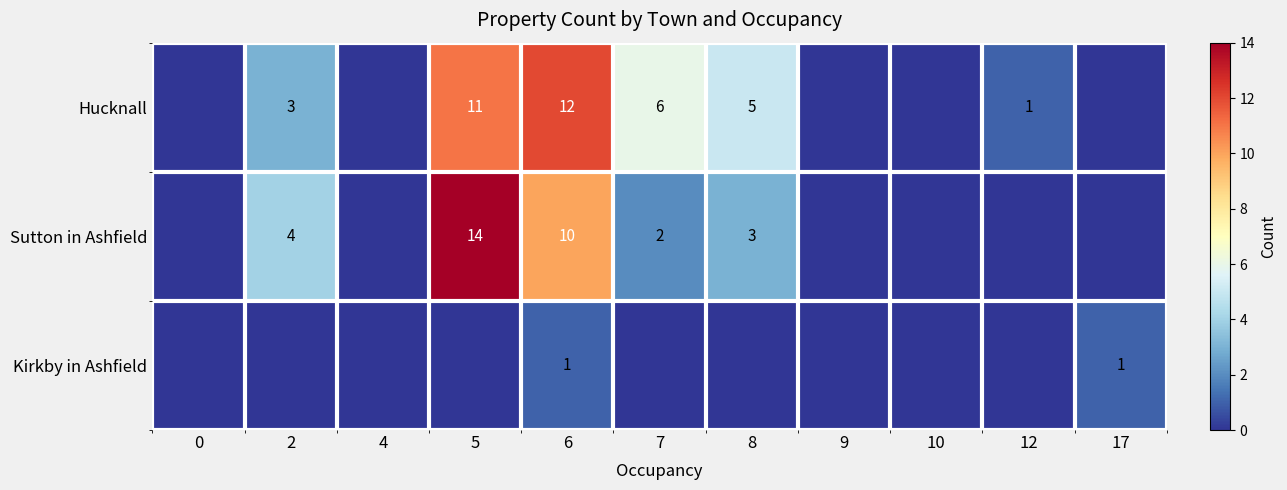

Between 6 and 2, which is larger?

6